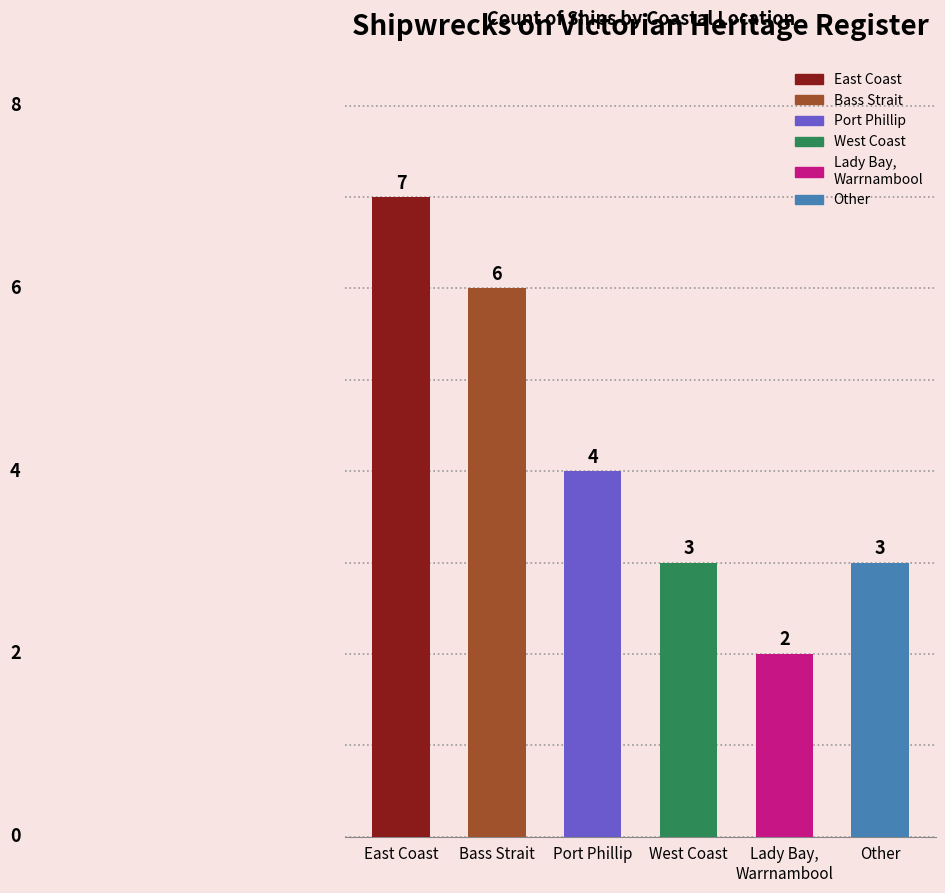

What is the average value?

4